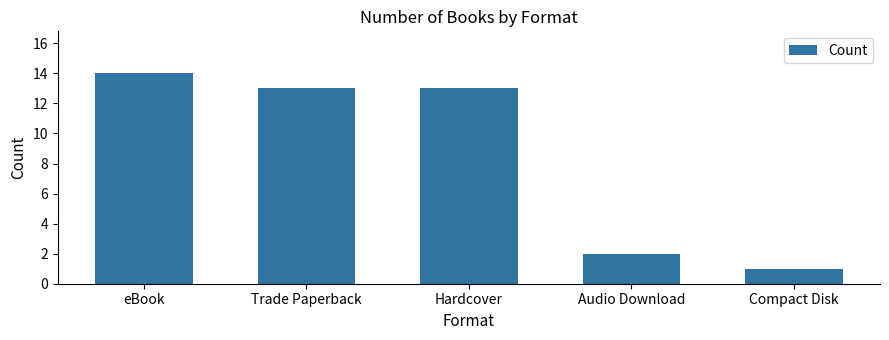

The value at Trade Paperback is 8. True or false?

False